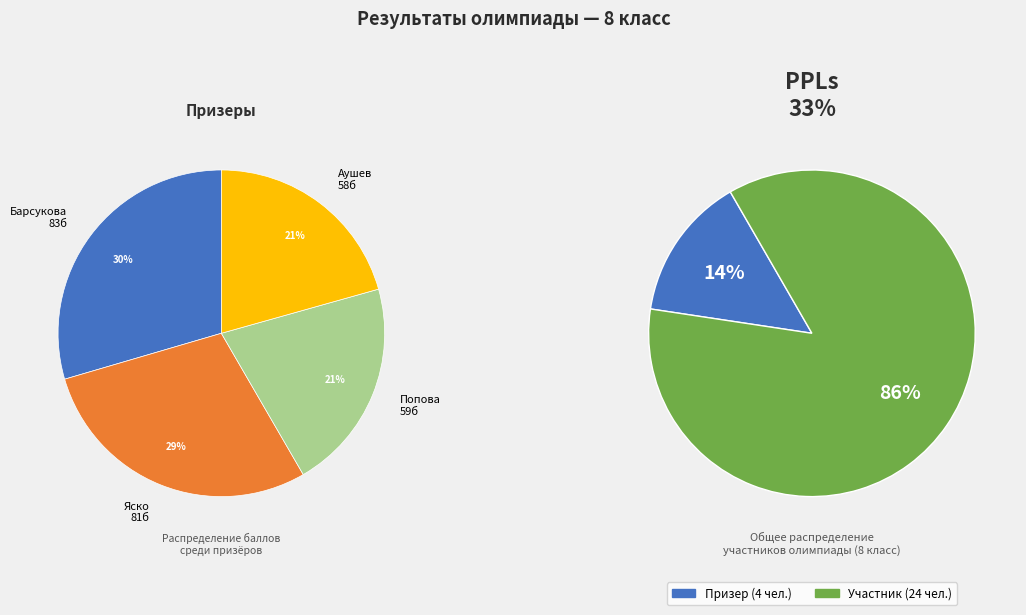

What percentage is NOT represented by Призер?

85.7%